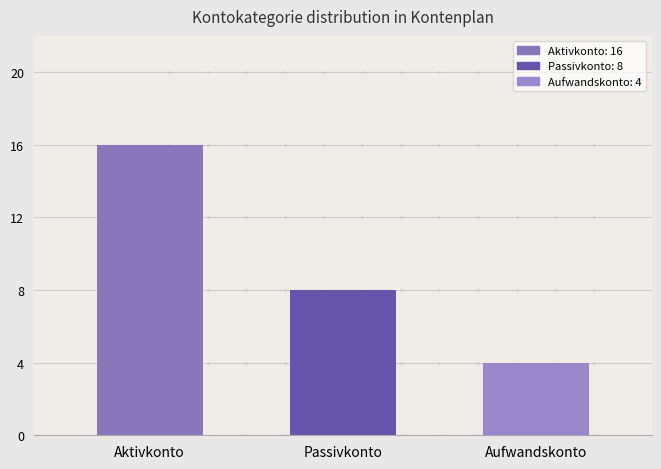

Between Passivkonto and Aktivkonto, which is larger?

Aktivkonto